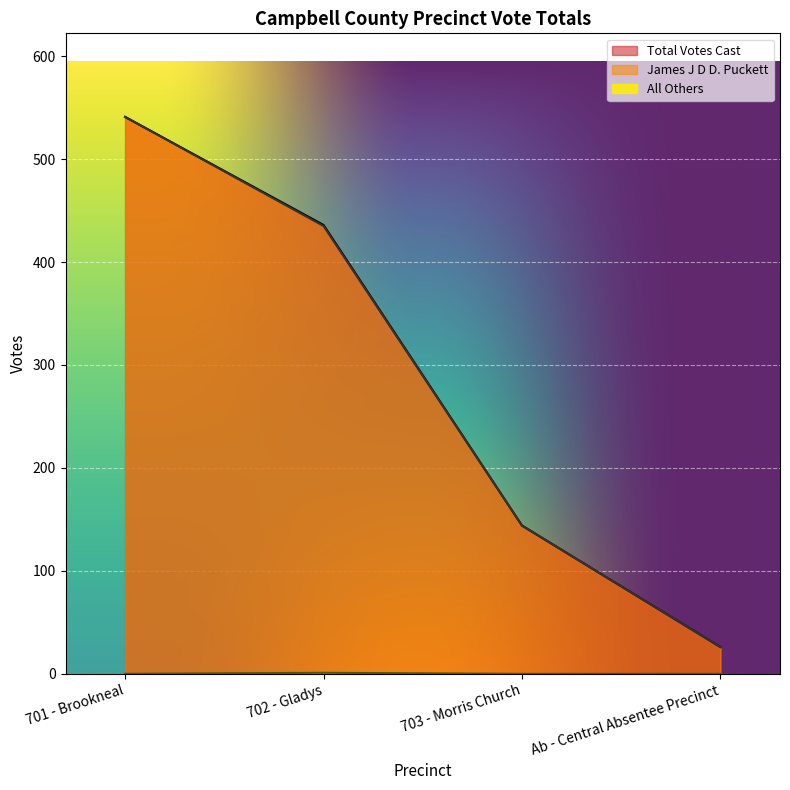

The James J D D. Puckett series shows 275 at 701 - Brookneal. True or false?

False